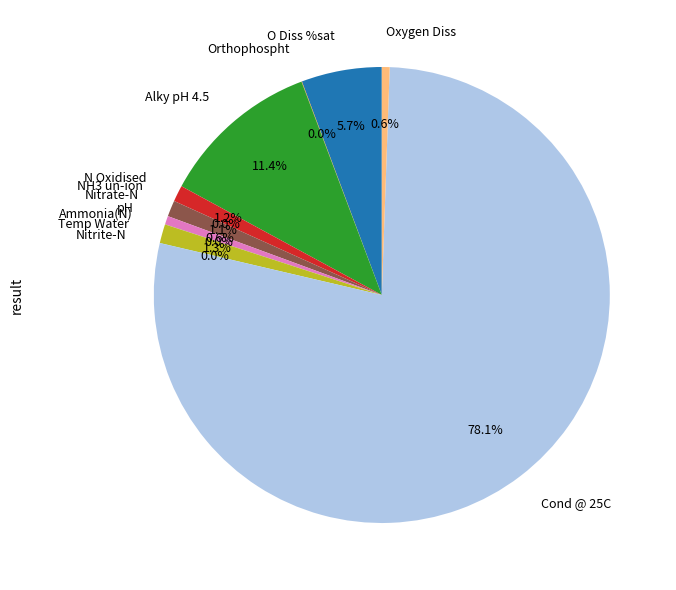

Which category accounts for the majority?

Cond @ 25C